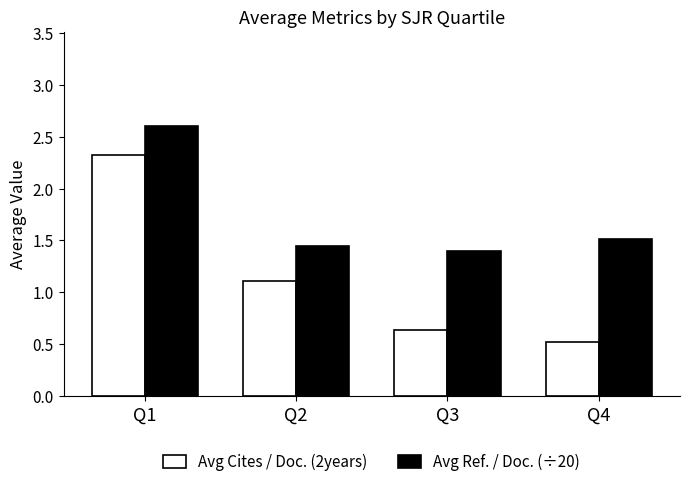

List the series in order of their overall mean, highest first.

Avg Ref. / Doc. (÷20), Avg Cites / Doc. (2years)